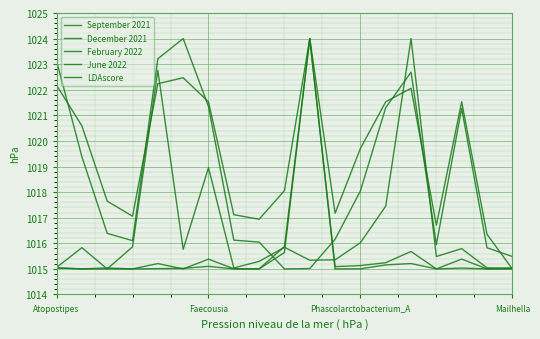

Which series has the largest total across all categories?

LDAscore